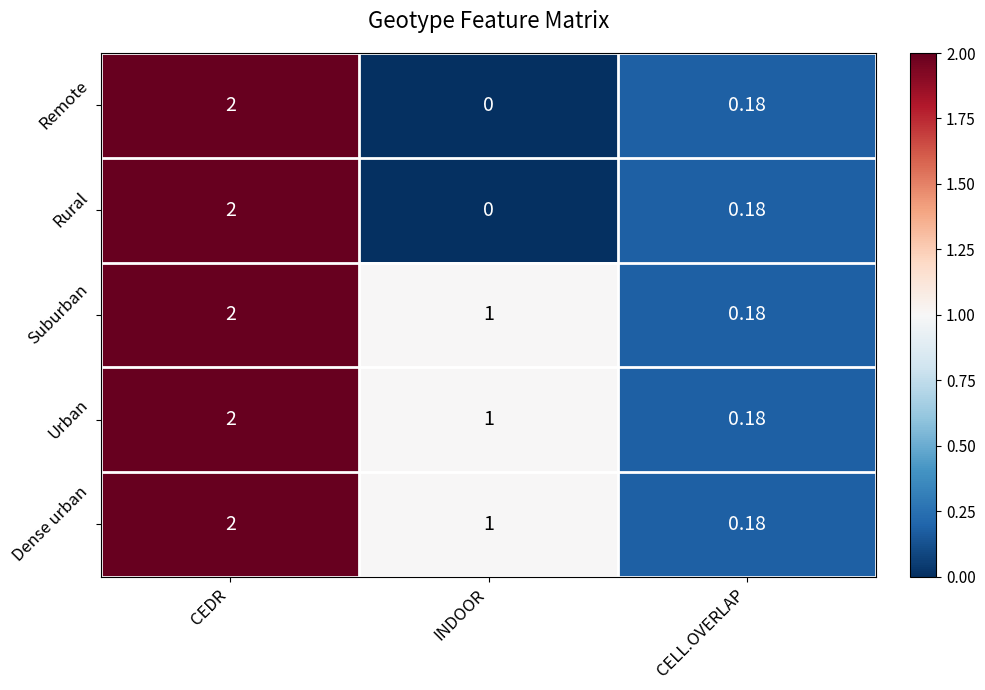

Is the value of Suburban at INDOOR greater than the value of Urban at CELL.OVERLAP?

Yes